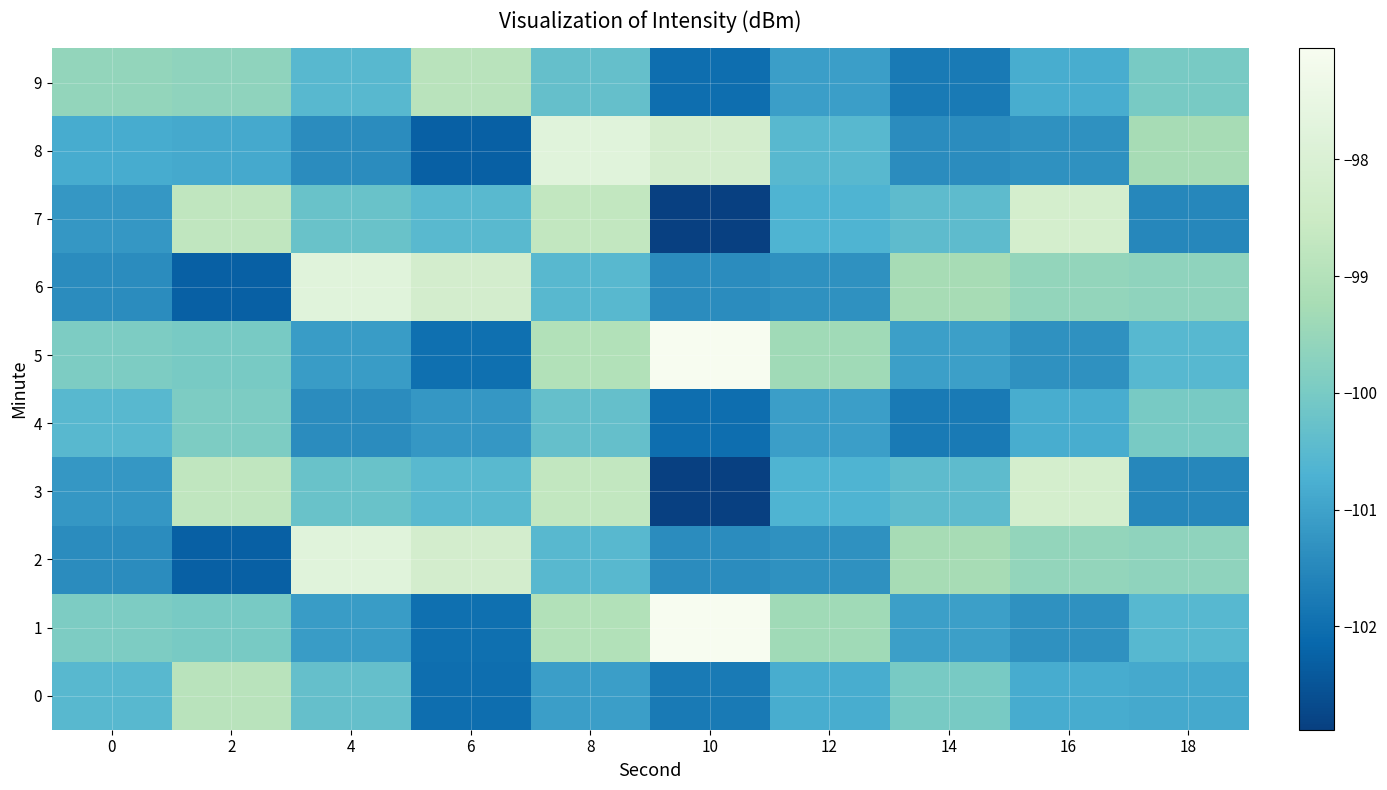

Rank the series at 16 from highest to lowest value.

3, 7, 2, 6, 4, 9, 0, 1, 5, 8